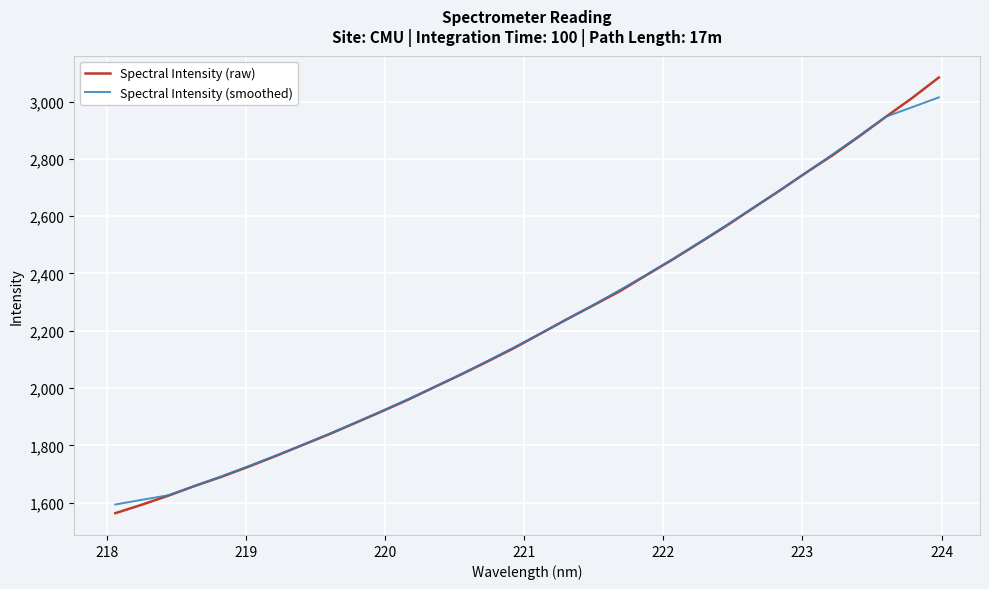

What is the sum of all Spectral Intensity (raw) values?

71075.6